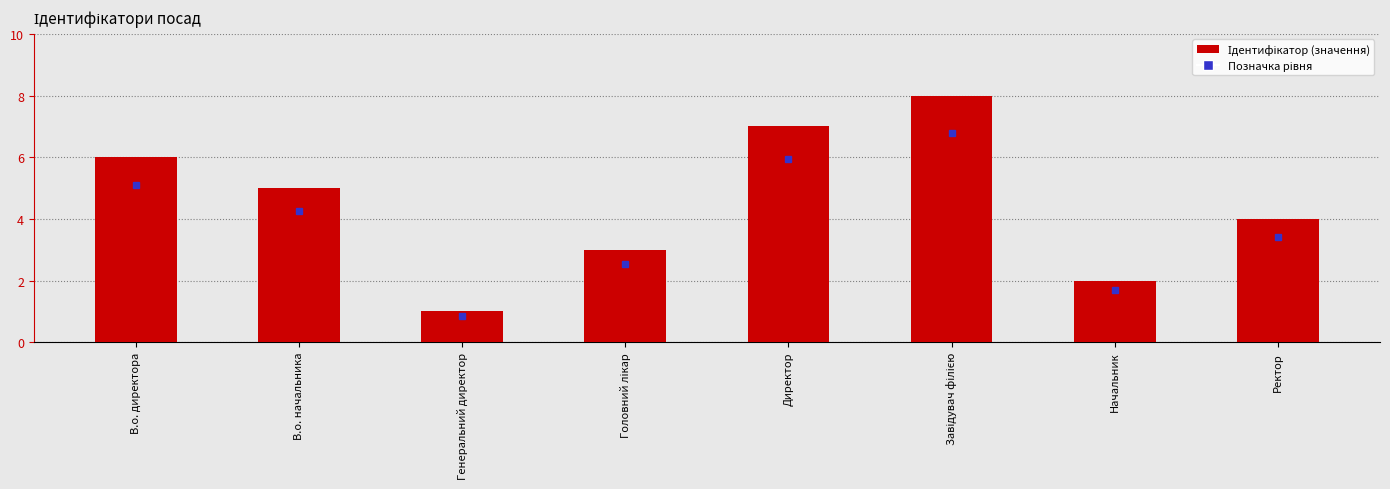

Are the bars grouped side by side (vs. stacked)?

No